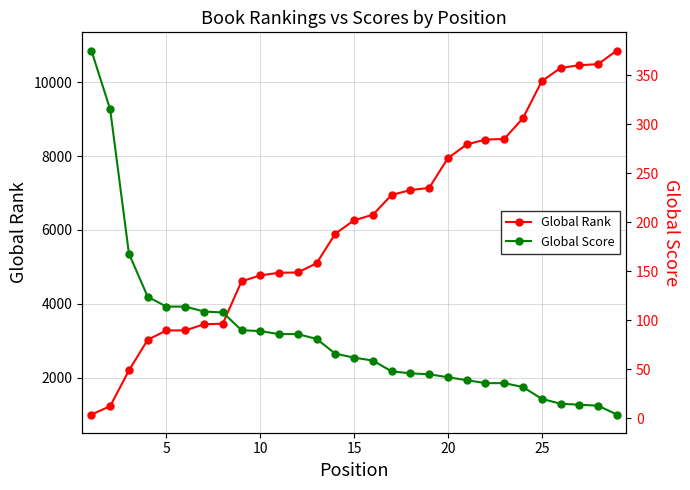

What is the greatest value displayed?

10858